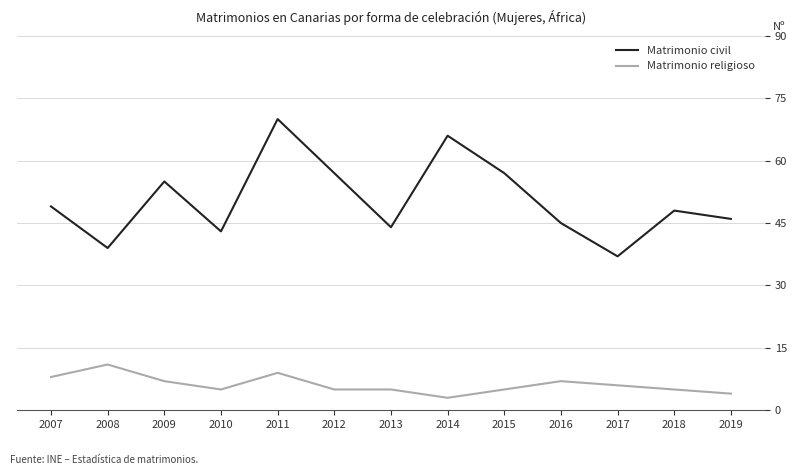

Is it true that Matrimonio civil equals 65 at 2018?

False